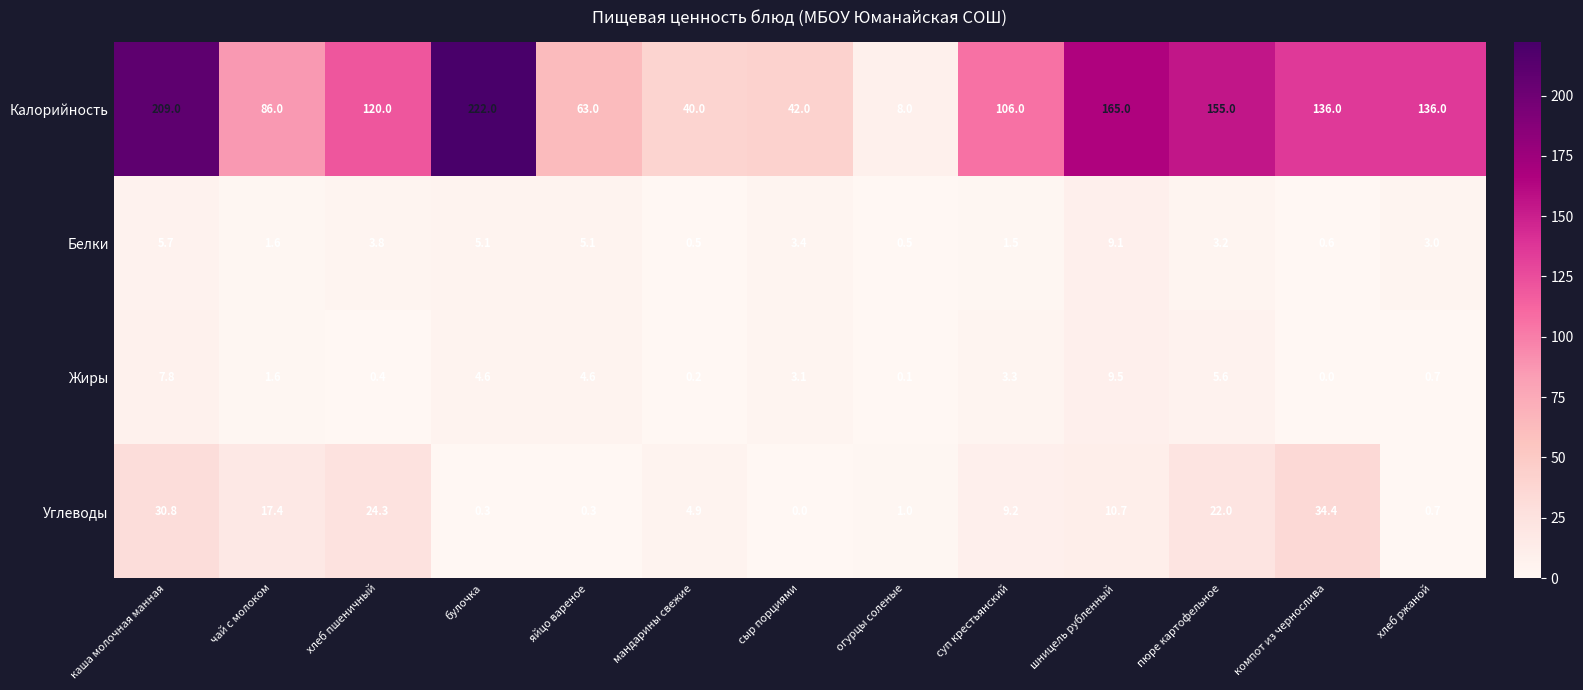

Is the value of Углеводы at булочка greater than the value of Белки at суп крестьянский?

No